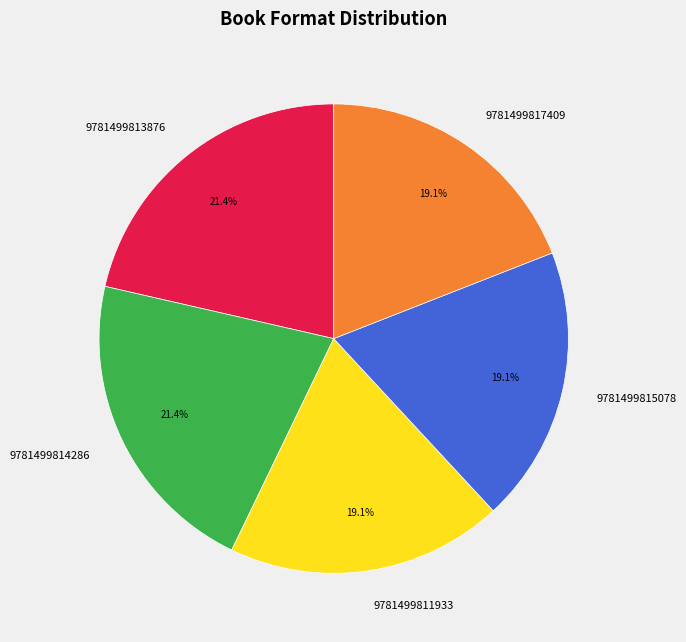

How many segments does this pie chart have?

5